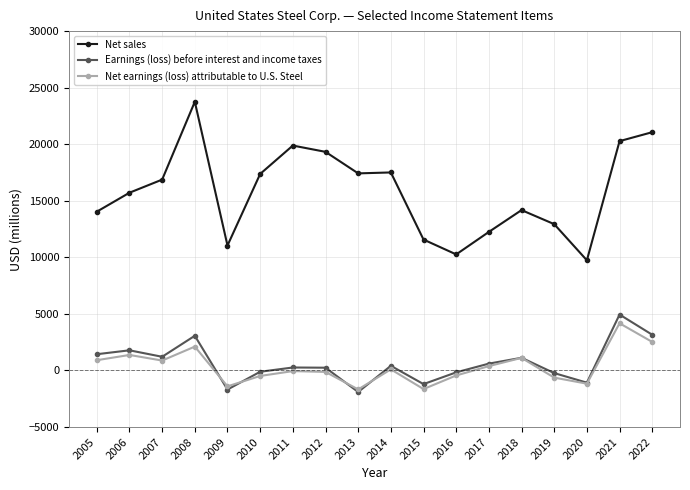

What are all the series names shown in the legend?

Net sales, Earnings (loss) before interest and income taxes, Net earnings (loss) attributable to U.S. Steel